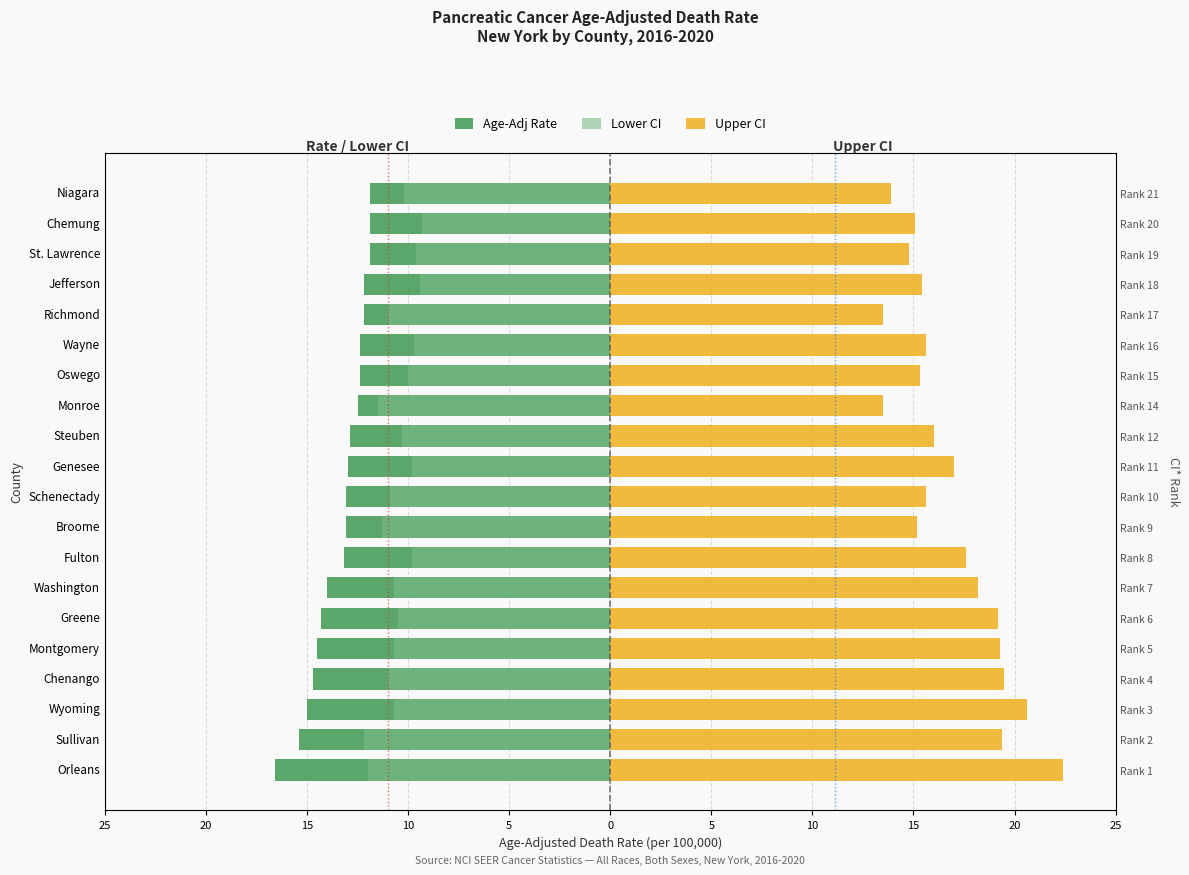

Between Chenango and Monroe, which series saw the biggest shift?

Upper CI